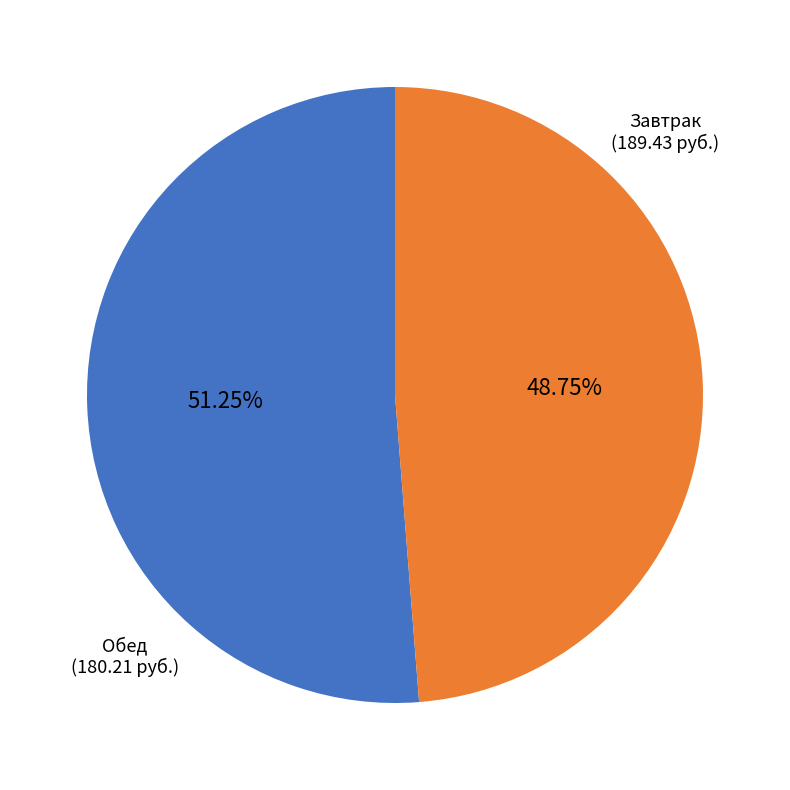

Which slice is the smallest?

Обед